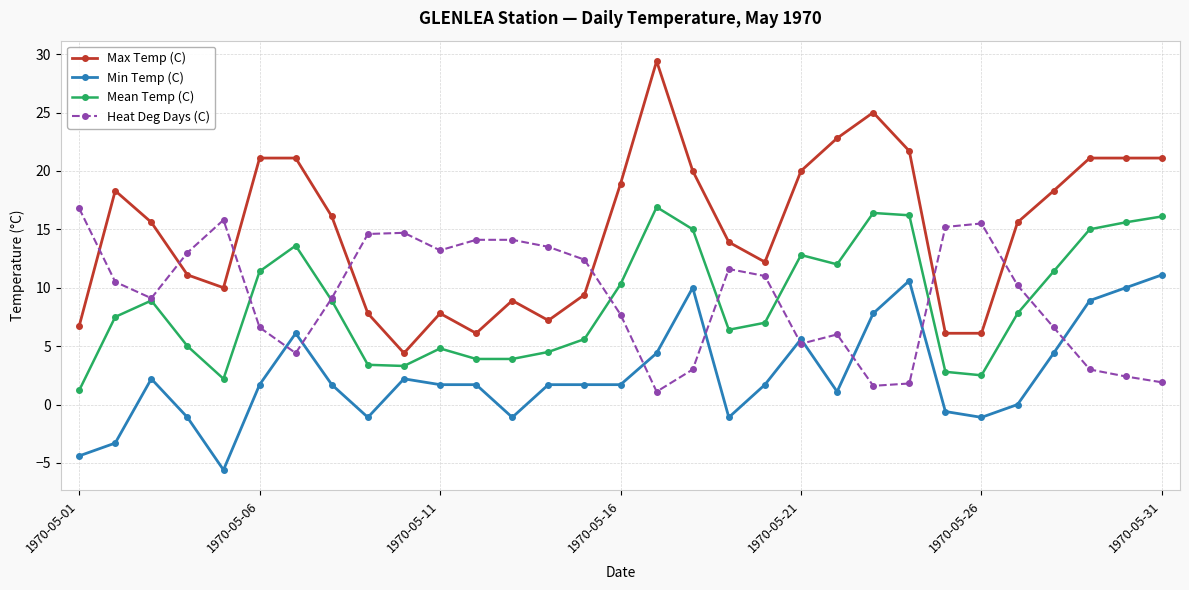

Does the chart have visible grid lines?

Yes